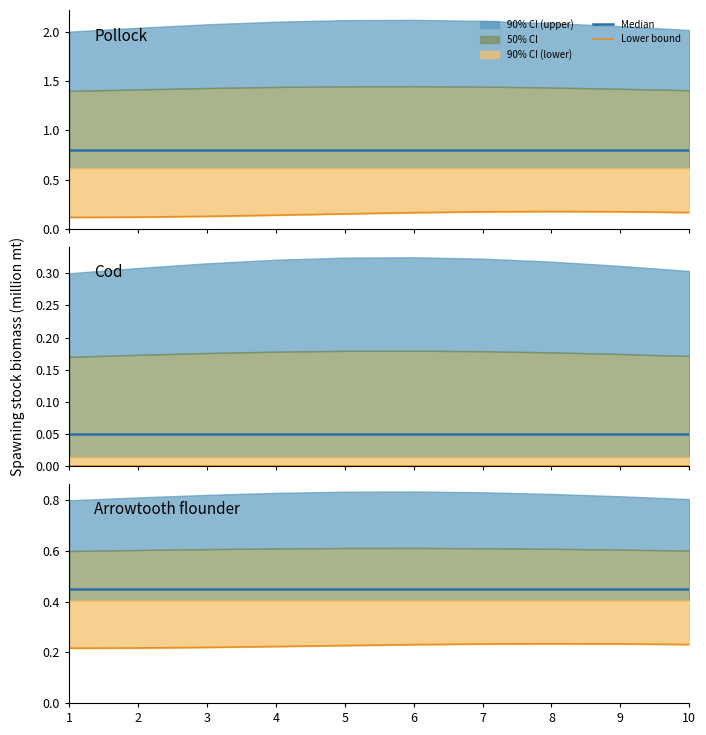

True or false: Median and Lower bound intersect in this chart.

False